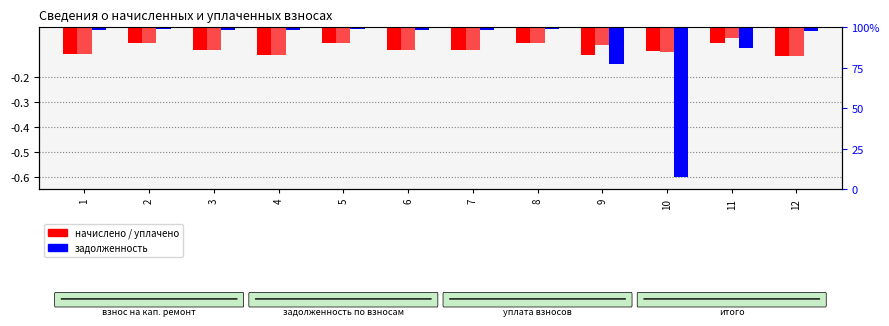

What is the difference between the maximum and minimum values in the задолженность series?

0.6